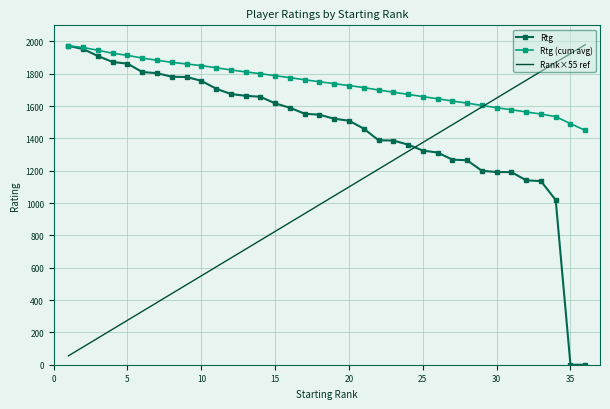

What is the minimum value for Rank×55 ref?

55.0